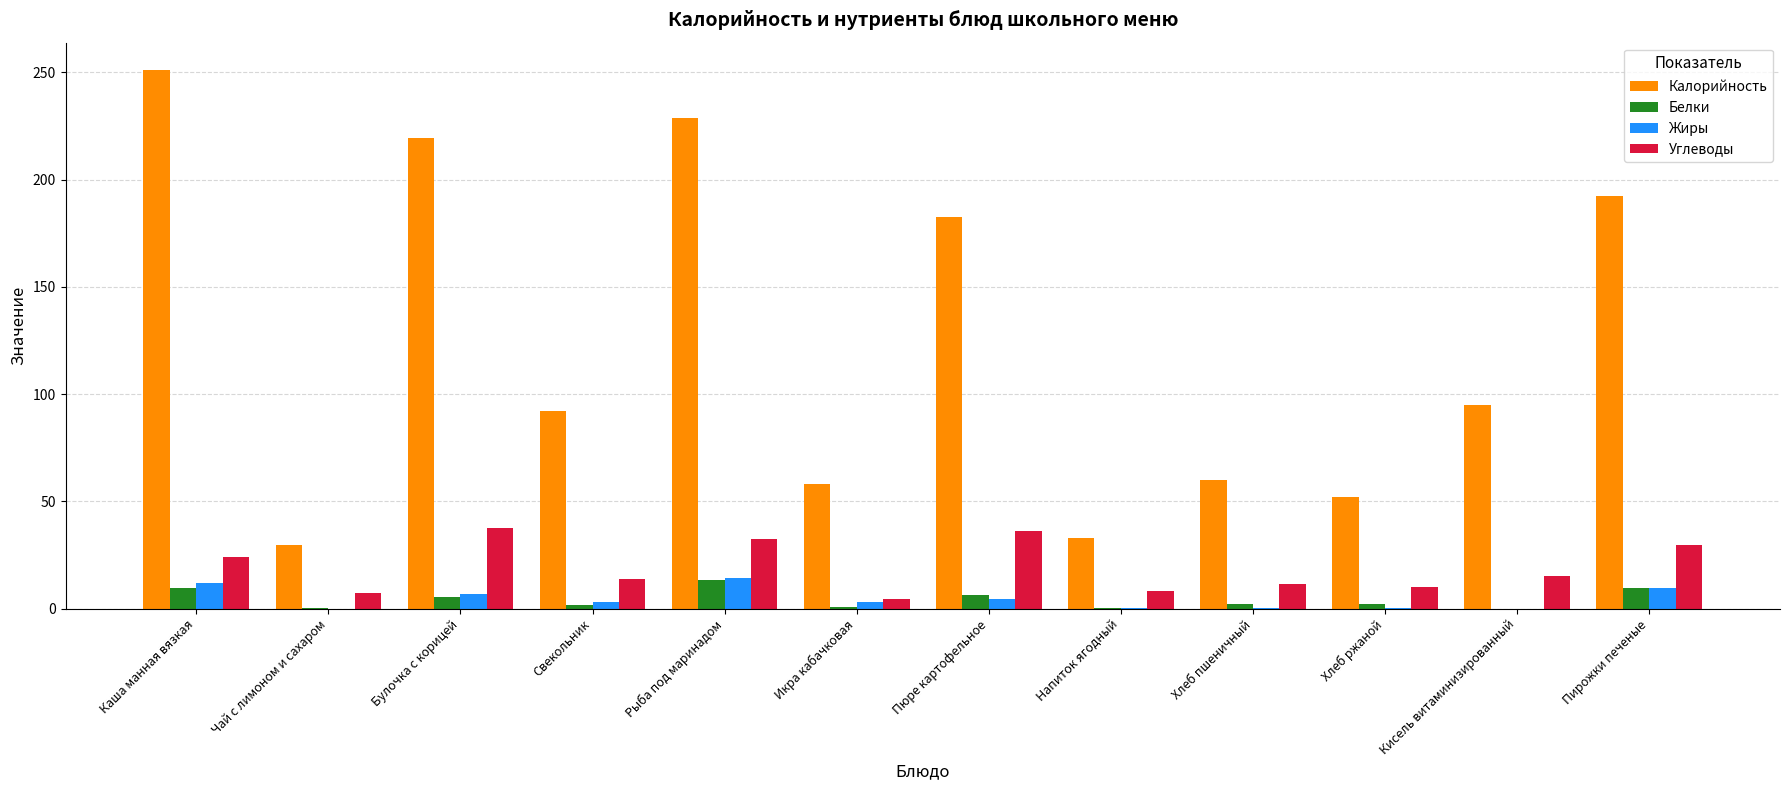

What are all the series names shown in the legend?

Калорийность, Белки, Жиры, Углеводы